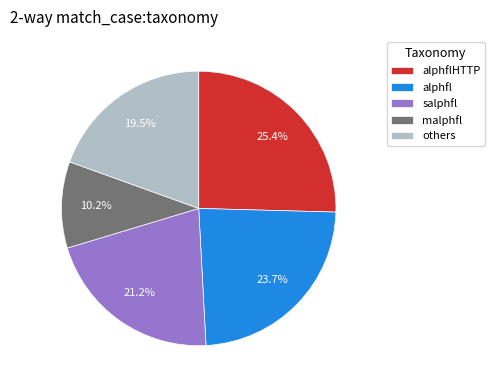

Between alphflHTTP and malphfl, which is larger?

alphflHTTP